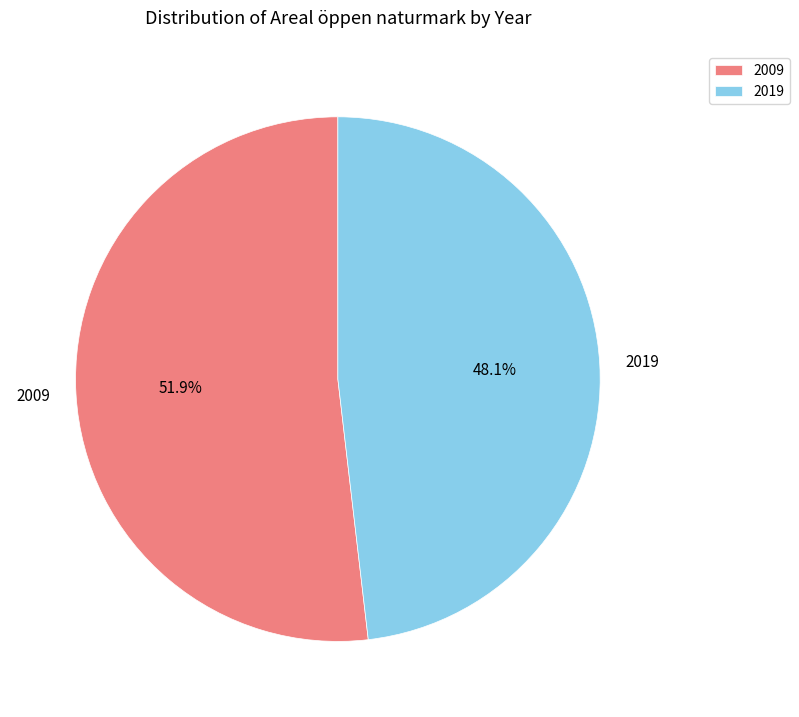

How many segments does this pie chart have?

2